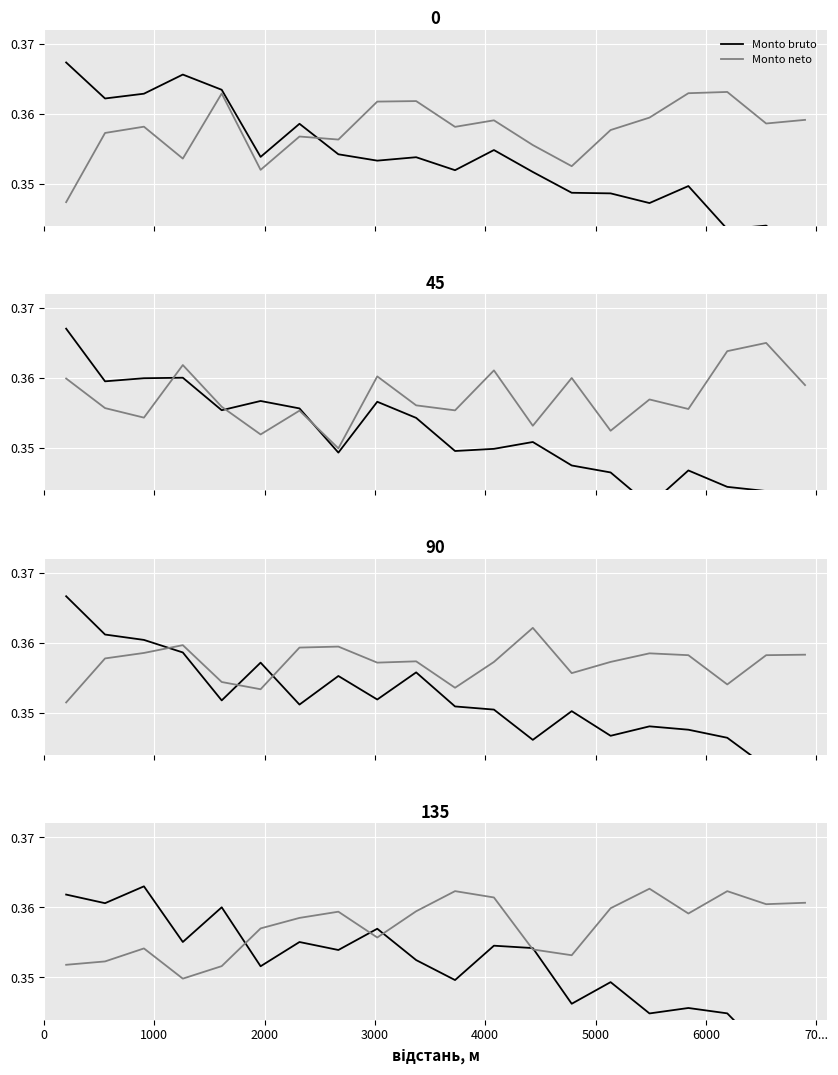

What is the sum of all Monto bruto values?

7.0